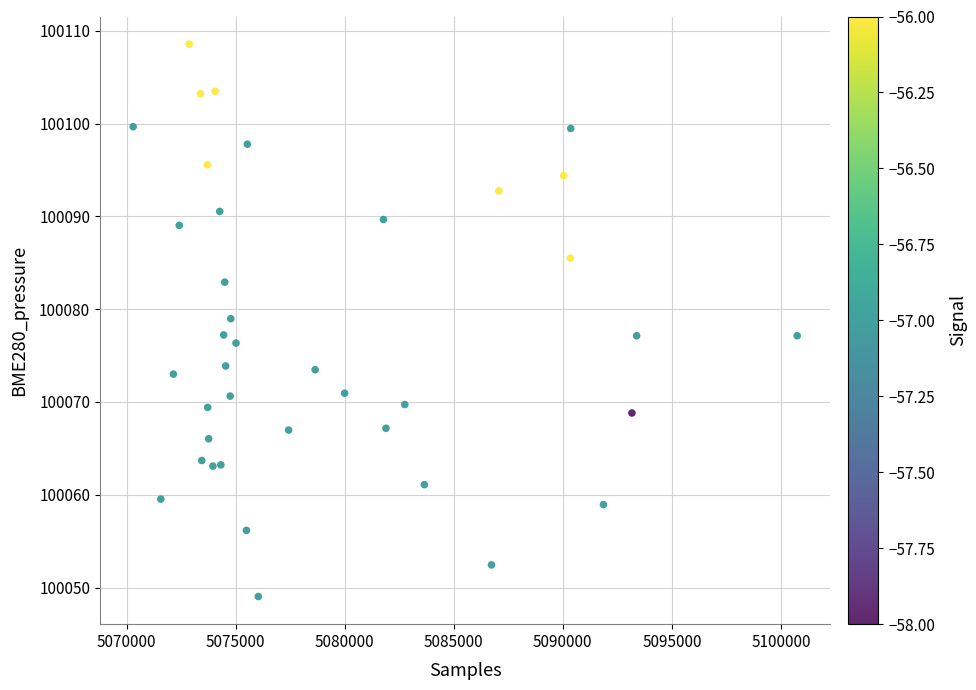

What is the range of X values (max minus min)?

30447.0